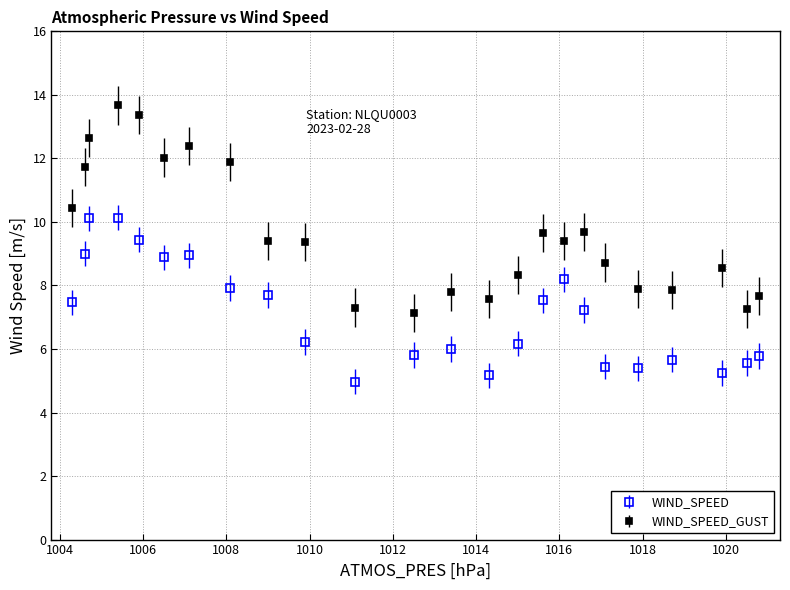

At how many categories does at least one series exceed 11?

7